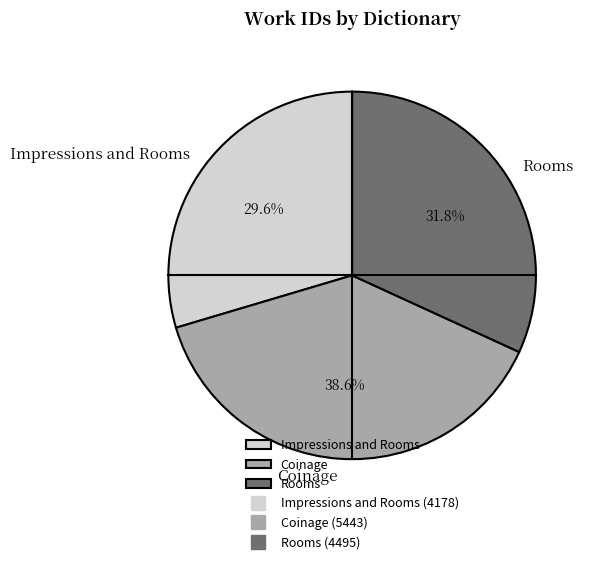

Rank the categories by value from highest to lowest.

Coinage, Rooms, Impressions and Rooms